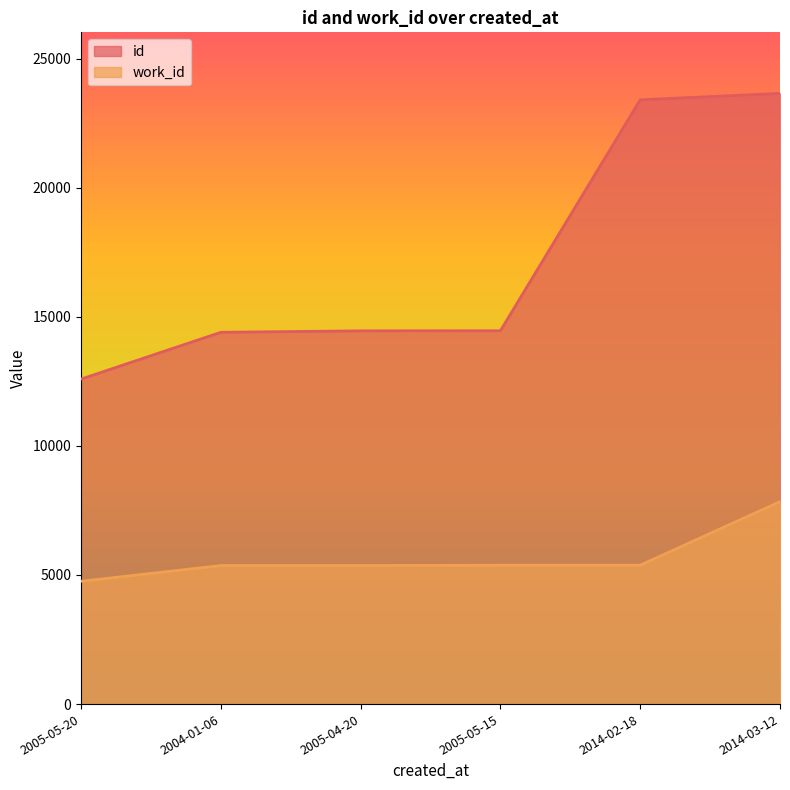

What is the value of the id point at the 6th from the left?

23652